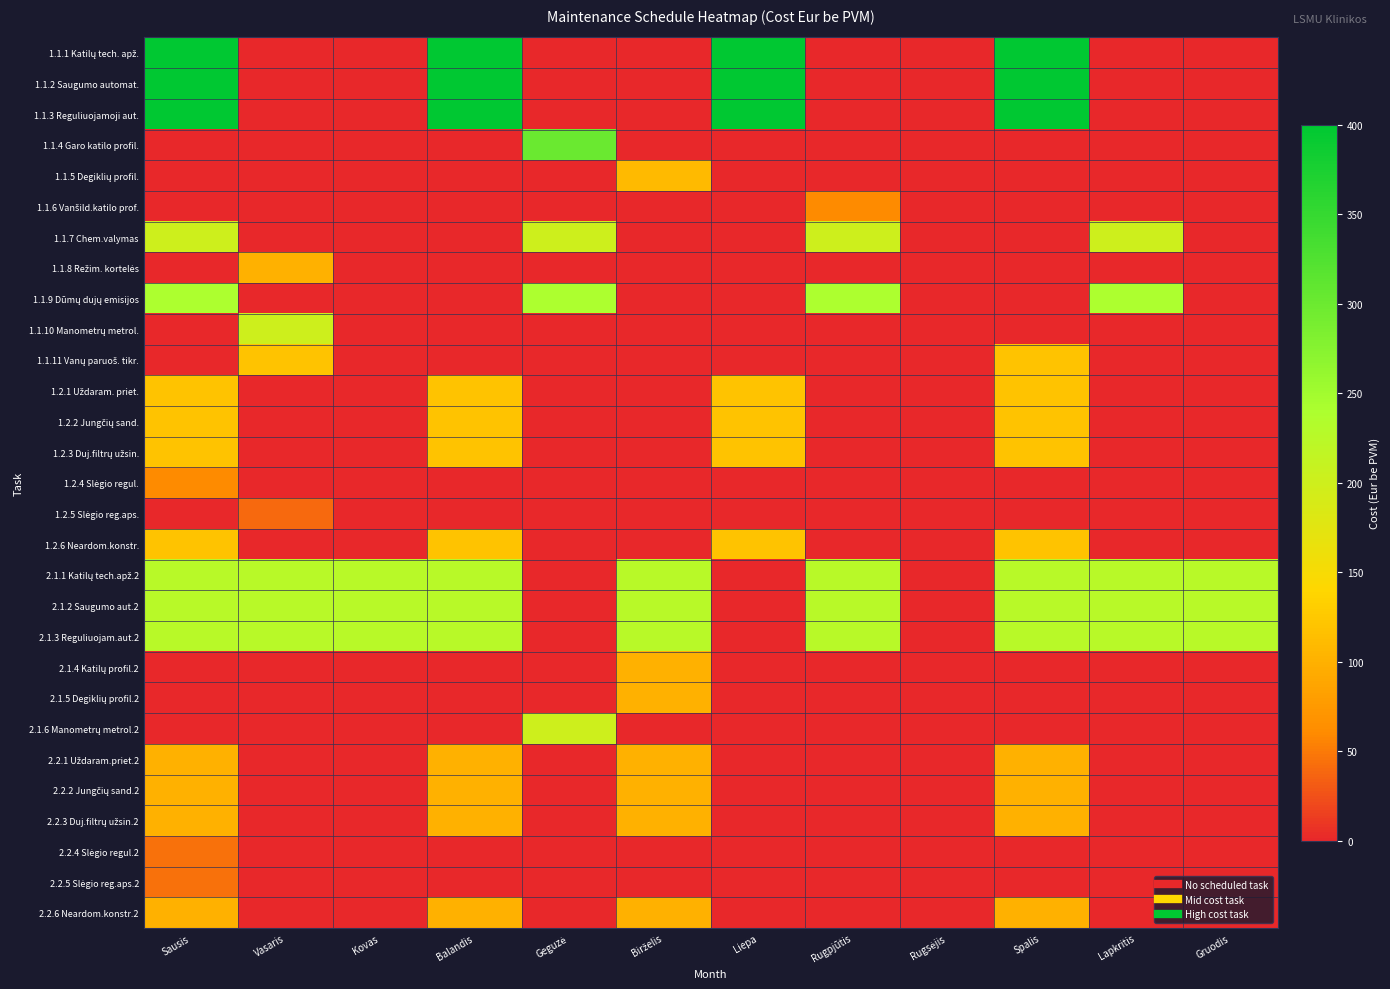

At which category does the chart reach its minimum across all series?

Vasaris